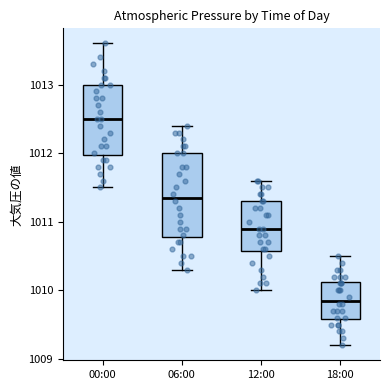

Comparing the boxes themselves (not the whiskers), which one is the tallest?

06:00